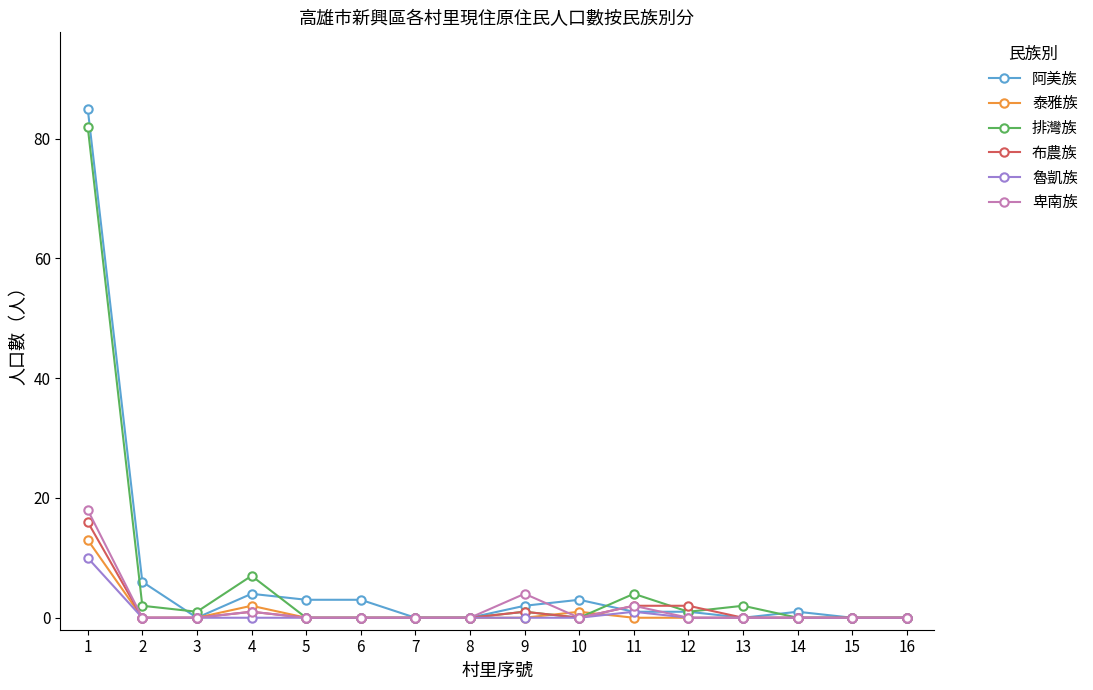

Reading left to right, extract all data points from this chart.

阿美族: 85	6	0	4	3	3	0	0	2	3	1	1	0	1	0	0
泰雅族: 13	0	0	2	0	0	0	0	0	1	0	0	0	0	0	0
排灣族: 82	2	1	7	0	0	0	0	1	0	4	1	2	0	0	0
布農族: 16	0	0	1	0	0	0	0	1	0	2	2	0	0	0	0
魯凱族: 10	0	0	0	0	0	0	0	0	0	1	0	0	0	0	0
卑南族: 18	0	0	1	0	0	0	0	4	0	2	0	0	0	0	0